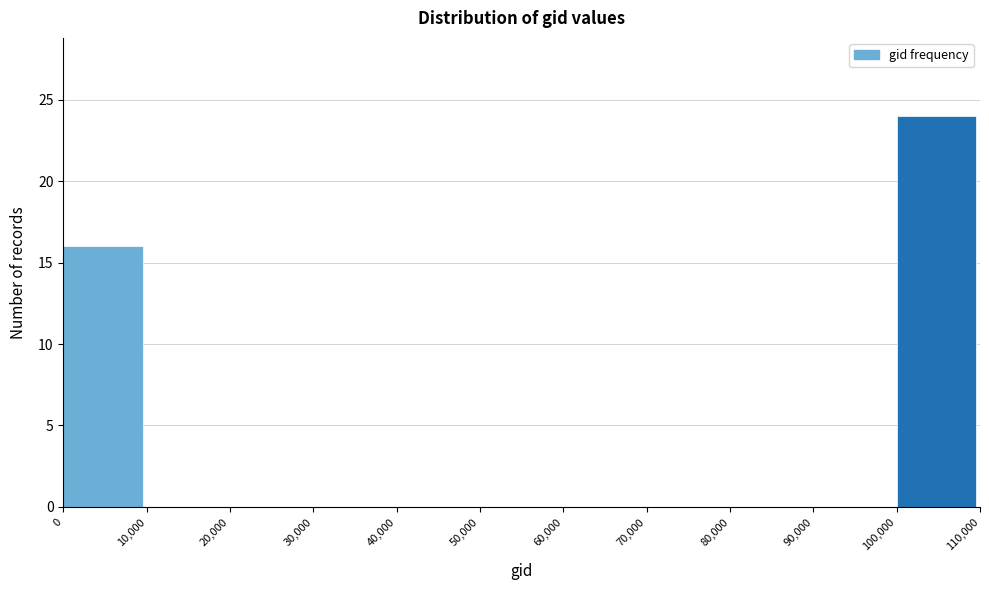

Reading left to right, transcribe this chart: for each bar, give the range it covers on the x-axis and its height. The values are not printed on the chart, so give them approximately, as read against the axis.

0 to 10,000: 16
10,000 to 20,000: 0
20,000 to 30,000: 0
30,000 to 40,000: 0
40,000 to 50,000: 0
50,000 to 60,000: 0
60,000 to 70,000: 0
70,000 to 80,000: 0
80,000 to 90,000: 0
90,000 to 100,000: 0
100,000 to 110,000: 24